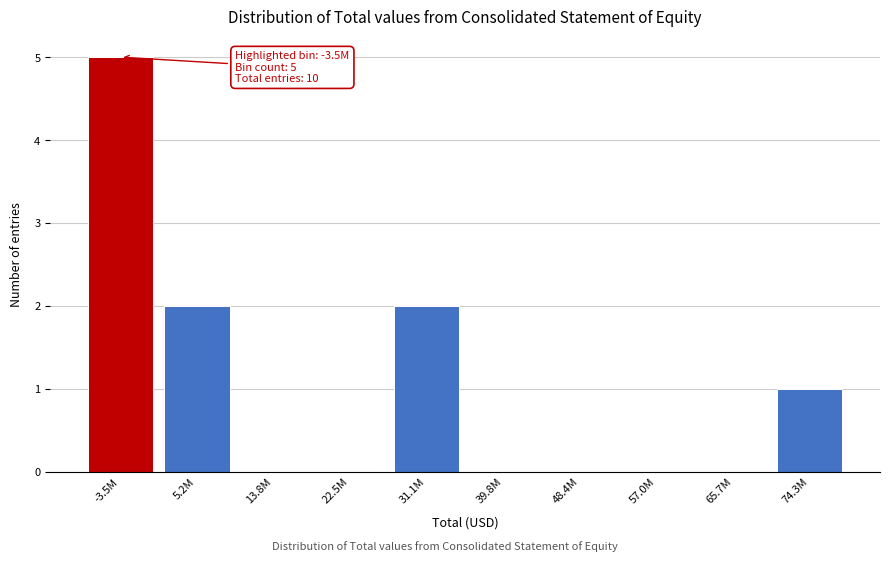

Reading left to right, list all the values displayed in this chart.

-3.5M=5	5.2M=2	13.8M=0	22.5M=0	31.1M=2	39.8M=0	48.4M=0	57.0M=0	65.7M=0	74.3M=1